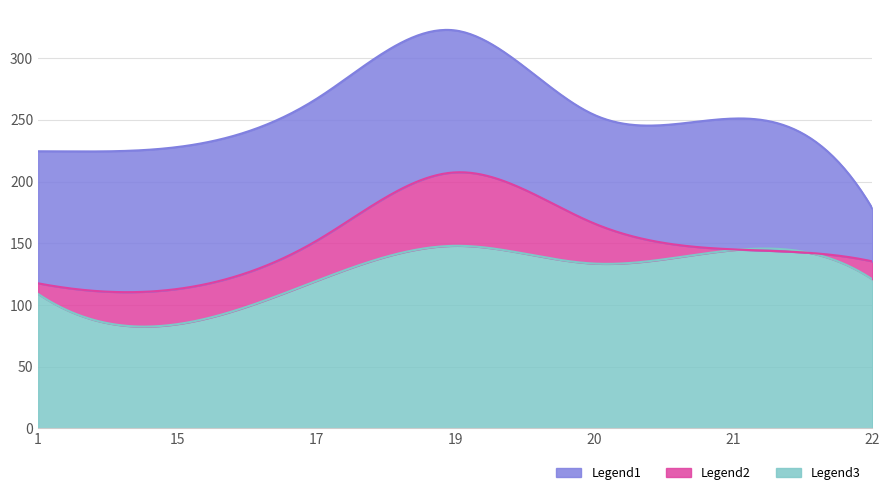

Which category has the highest value across all series?

19